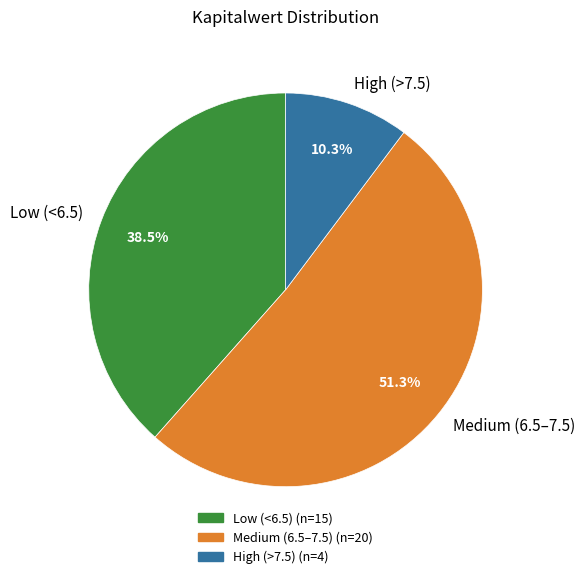

Do Low (<6.5) and High (>7.5) together represent more than half of the pie?

No